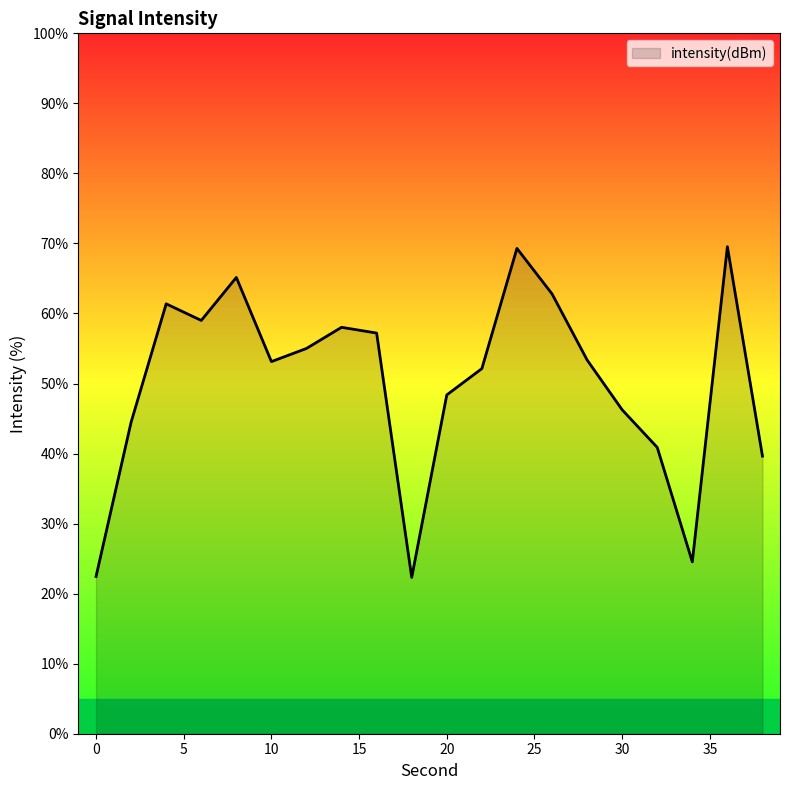

How many interior local valleys (lower than both neighbors) does the data have?

4